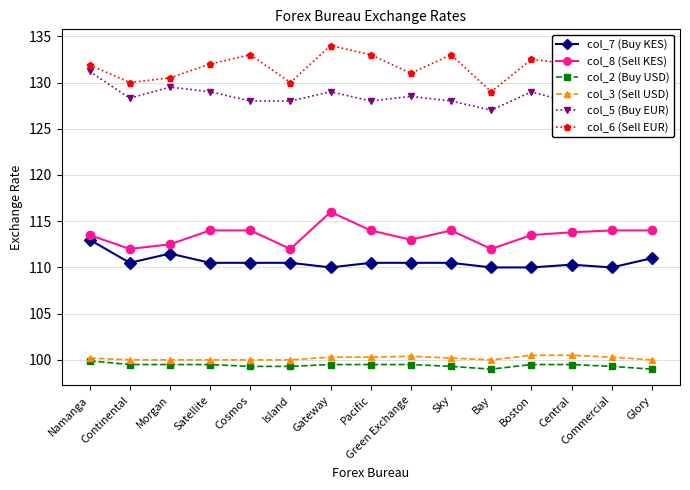

What is the difference between the highest and lowest values at Morgan?

31.0